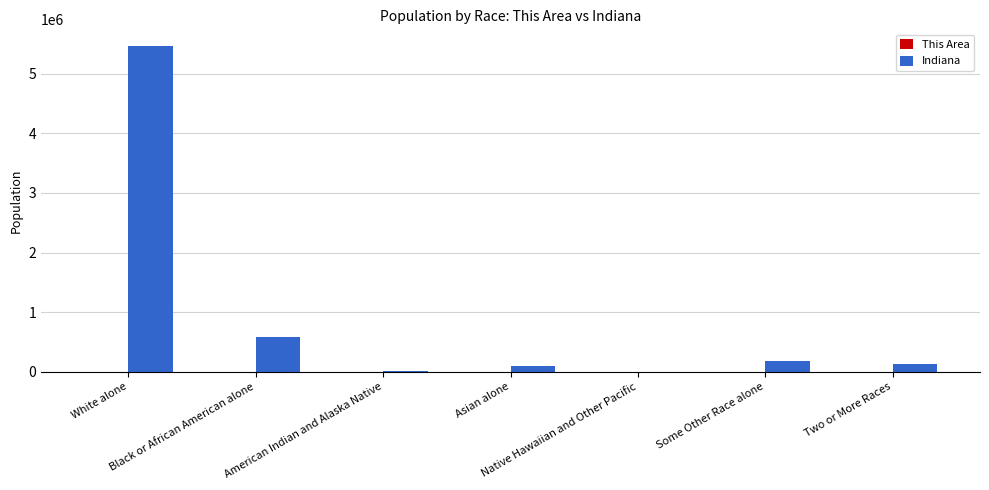

Which series has the largest total across all categories?

Indiana